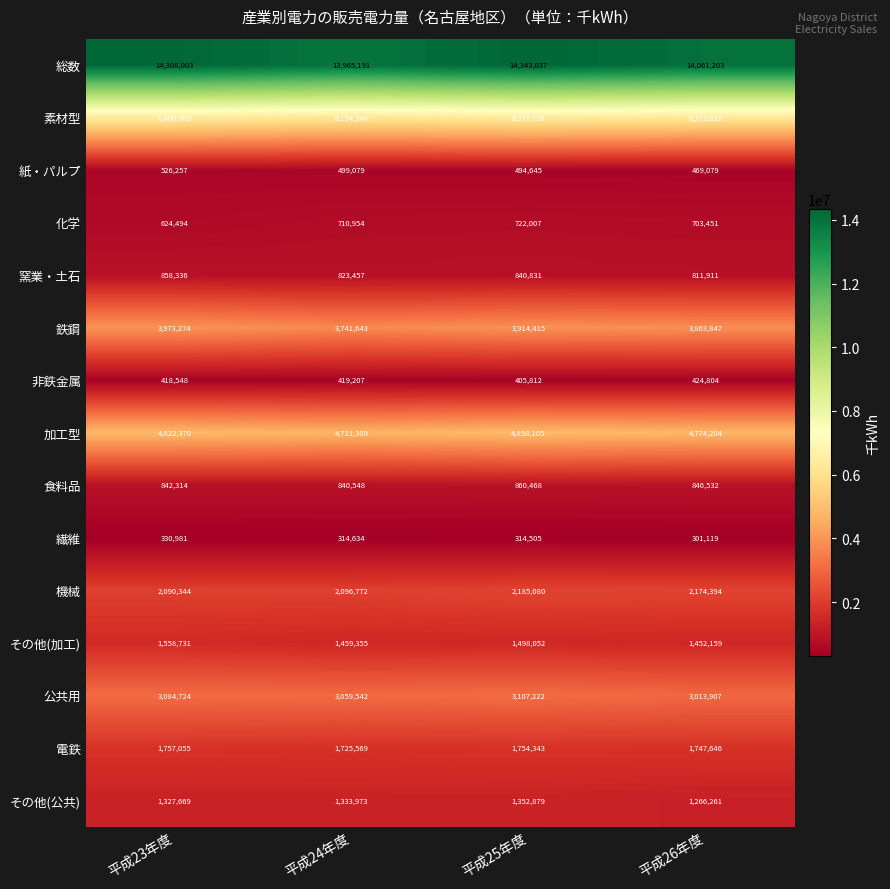

At how many categories does at least one series exceed 8300250?

4